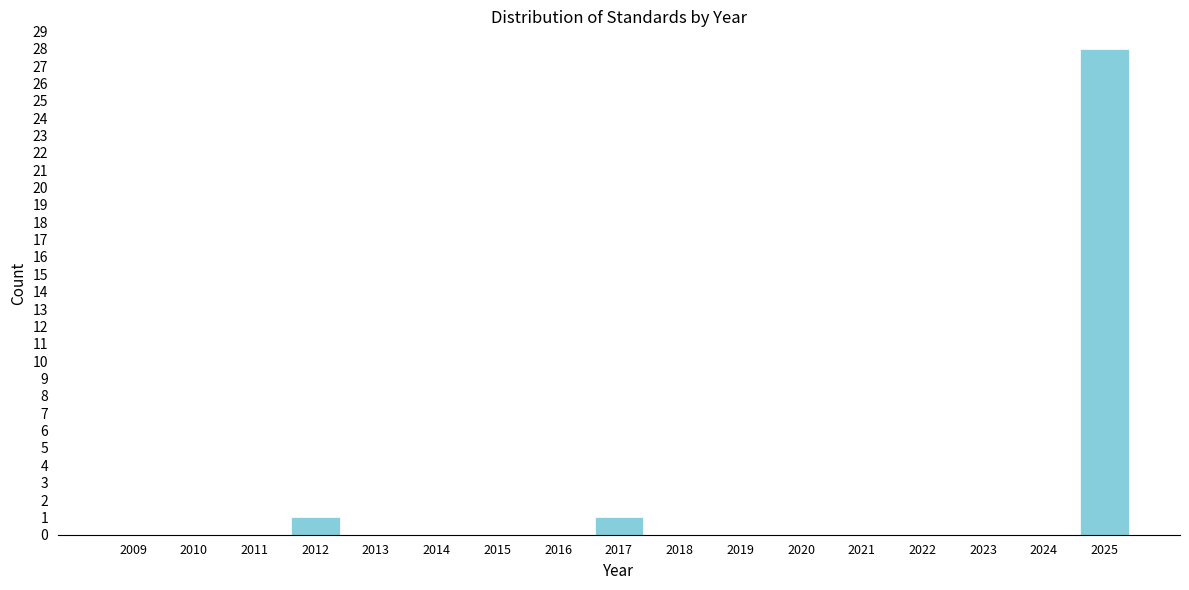

Reading left to right, list all the values displayed in this chart.

2009=0	2010=0	2011=0	2012=1	2013=0	2014=0	2015=0	2016=0	2017=1	2018=0	2019=0	2020=0	2021=0	2022=0	2023=0	2024=0	2025=28